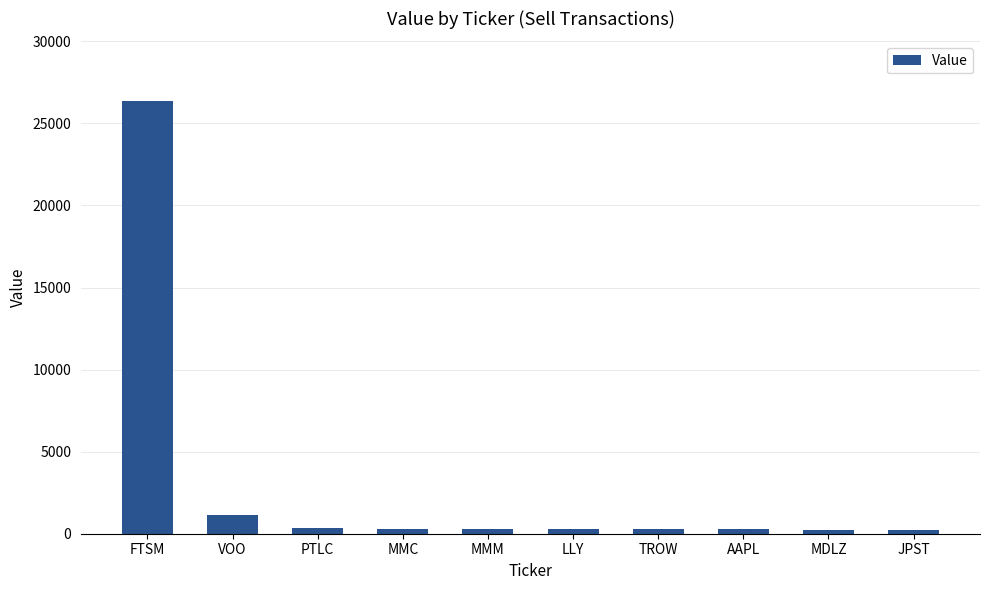

What is the value of the 1st bar from the left?

26353